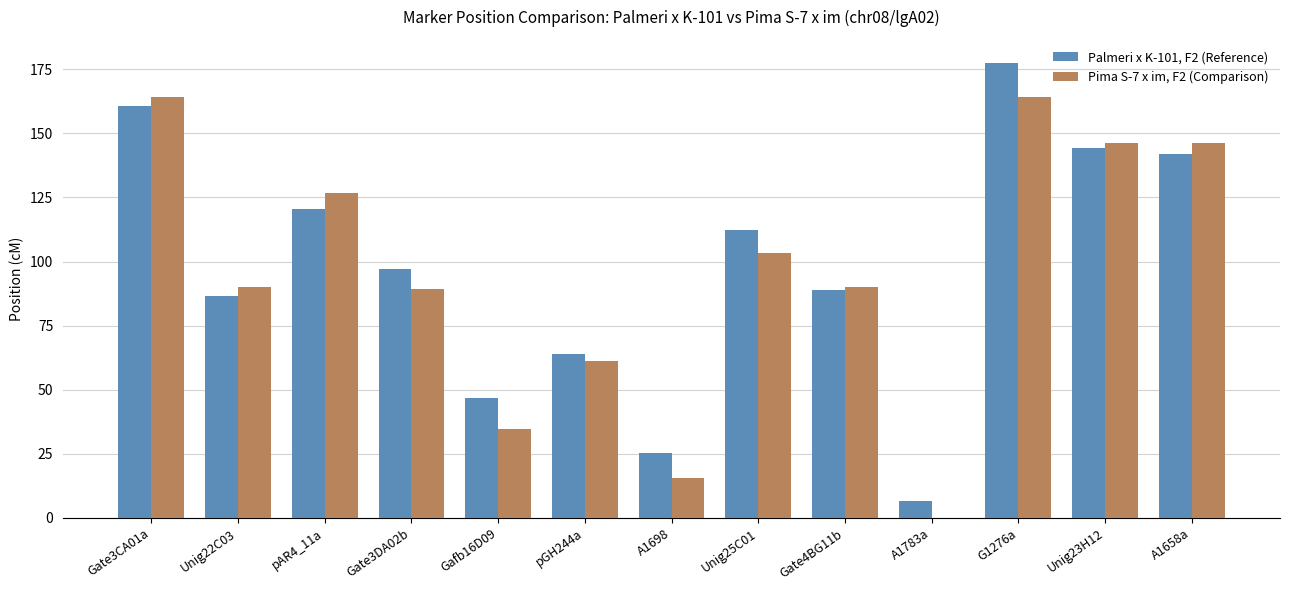

What is the sum of all Palmeri x K-101, F2 (Reference) values?

1272.5